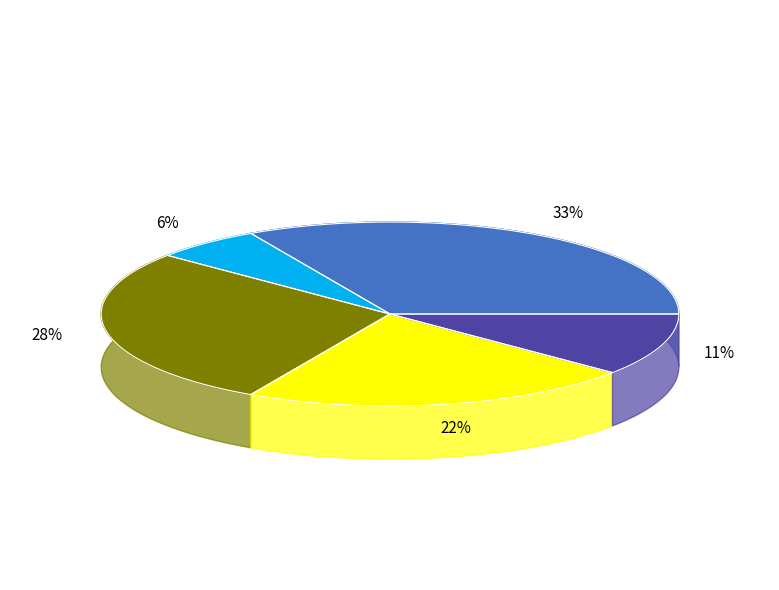

Is the sum of обл. Кърджали and обл. Благоевград greater than half?

No